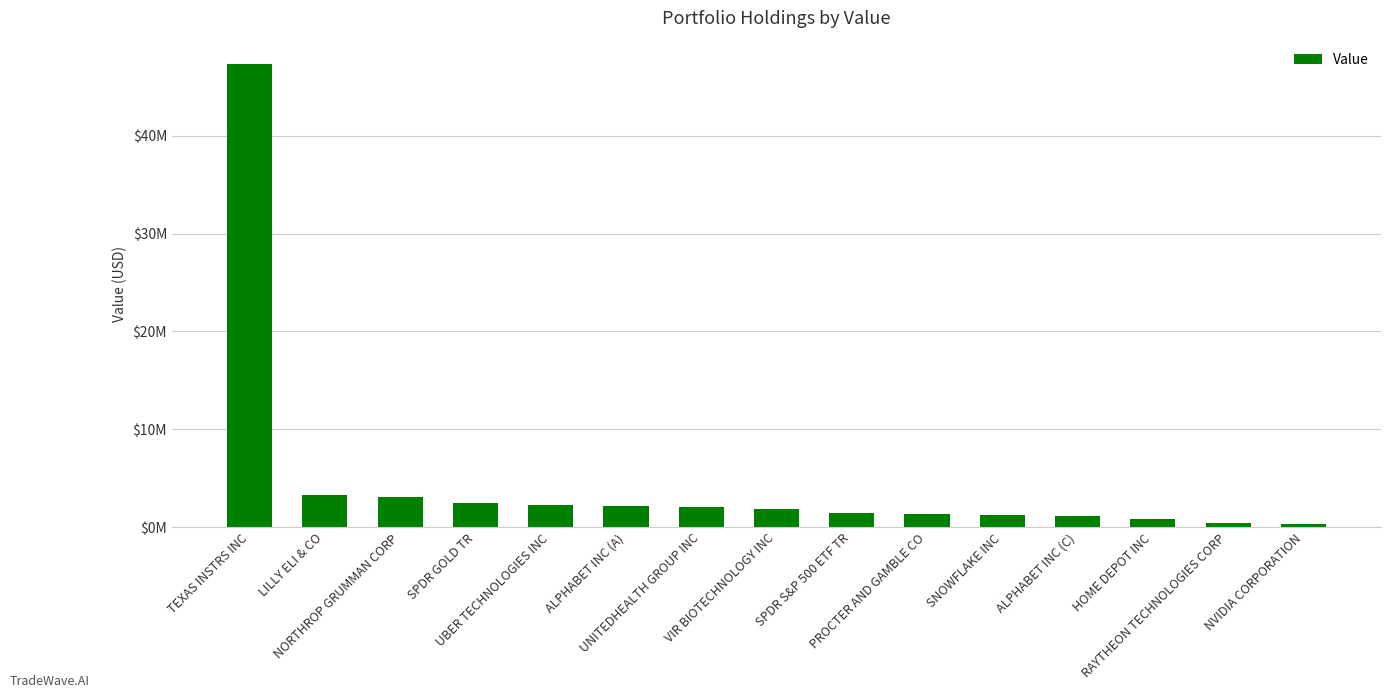

What is the sum of all values?

71317000